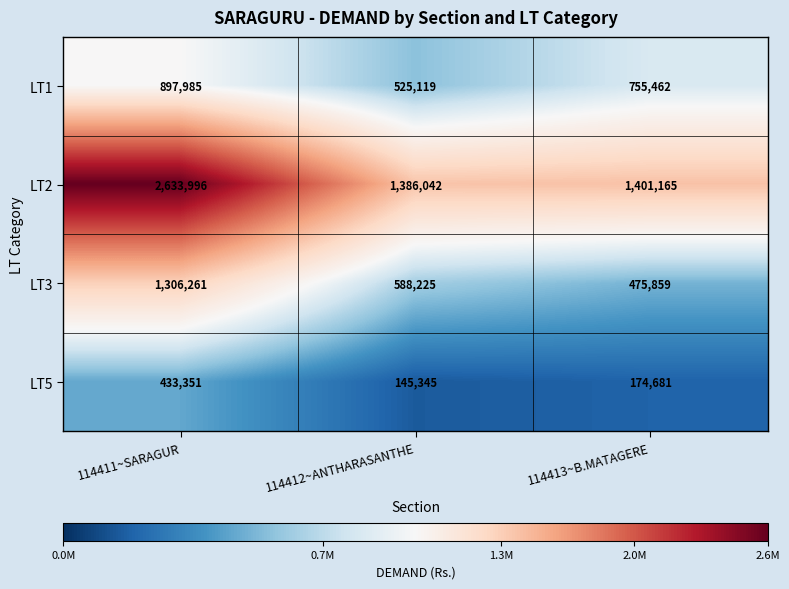

The value of LT5 at 114413~B.MATAGERE is 174681. True or false?

True